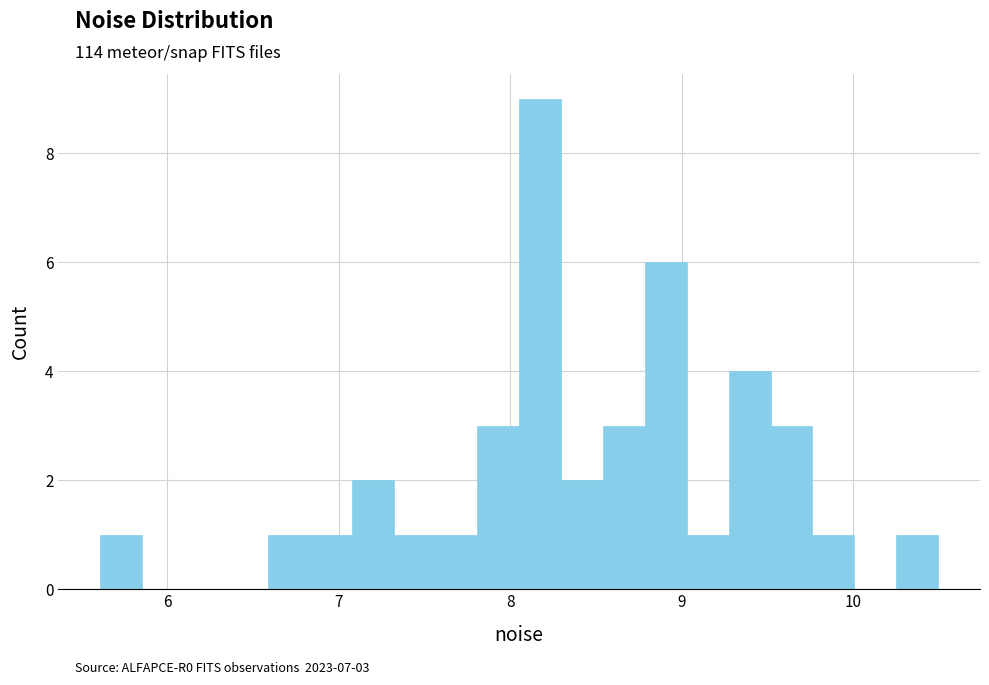

Read against the x-axis, roughly where is the centre of the tallest bar?

8.2